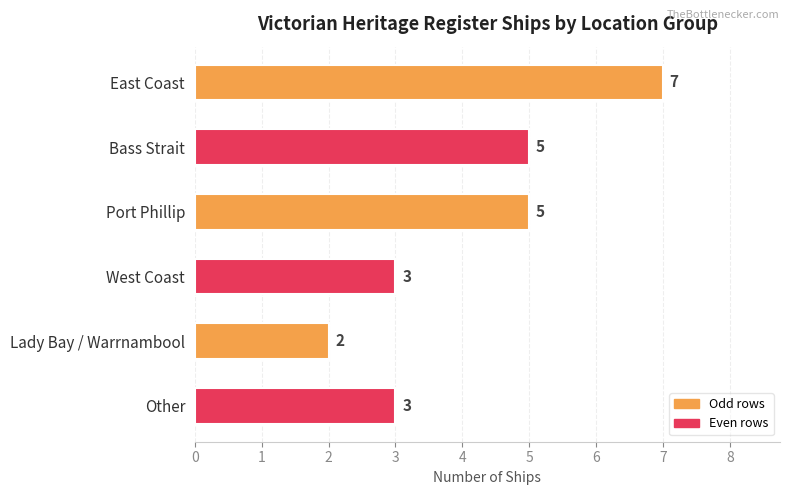

What is the greatest value displayed?

7